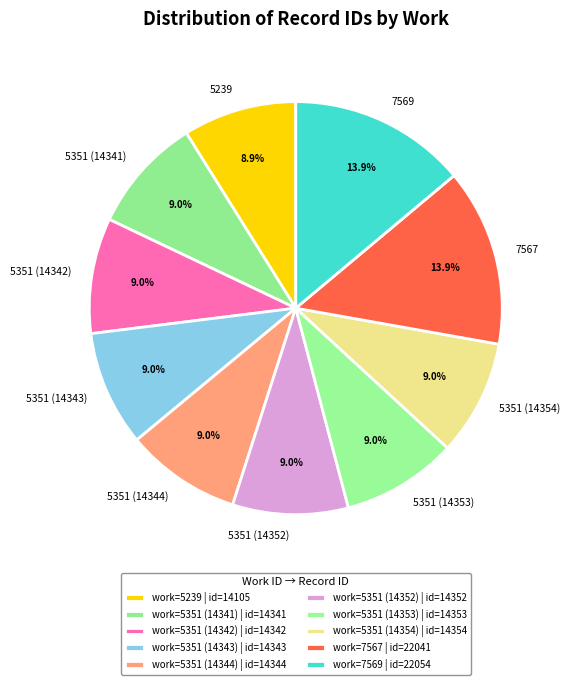

To the nearest percent, what portion does 5239 represent?

9%